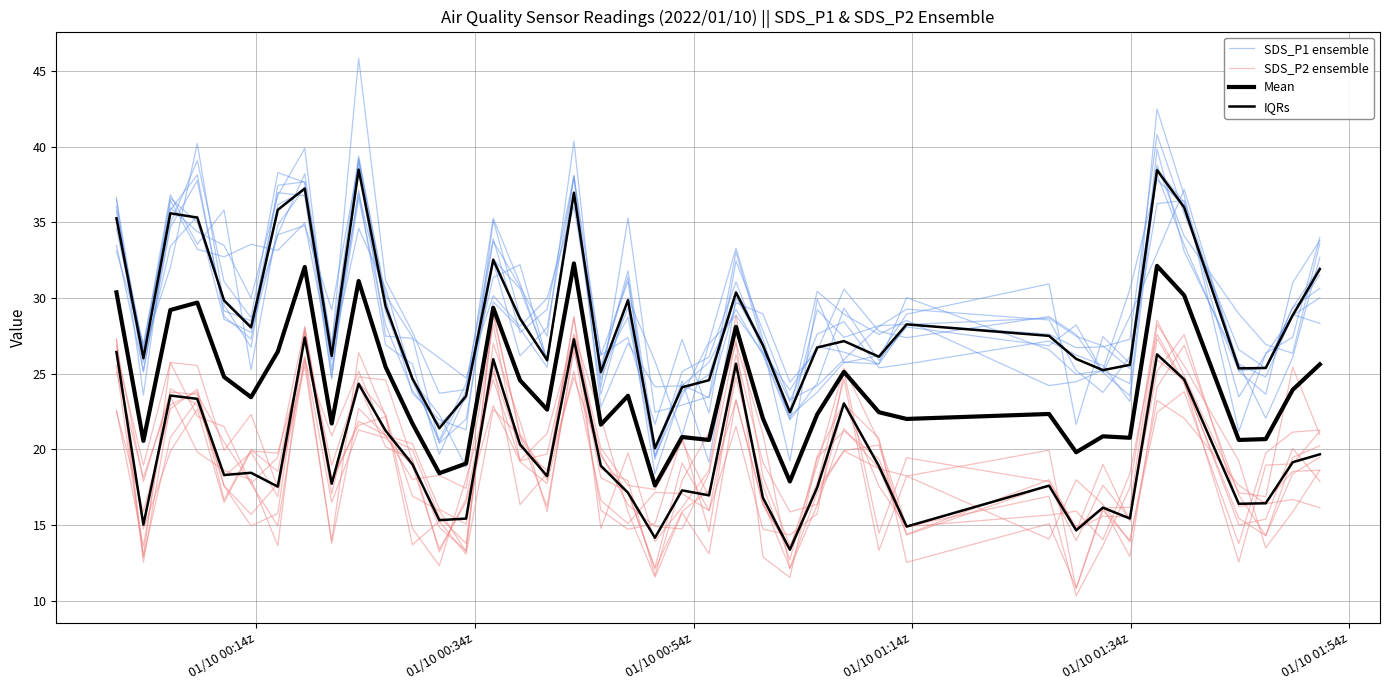

What are all the series names shown in the legend?

SDS_P1 ensemble, SDS_P2 ensemble, Mean, IQRs